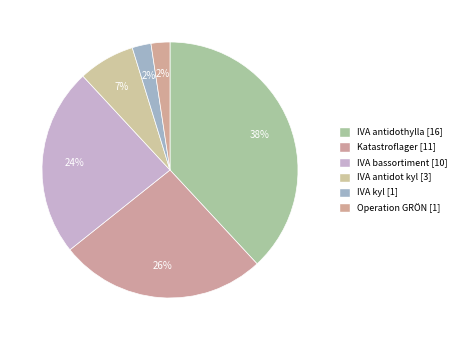

True or false: IVA kyl accounts for 10% of the total.

False